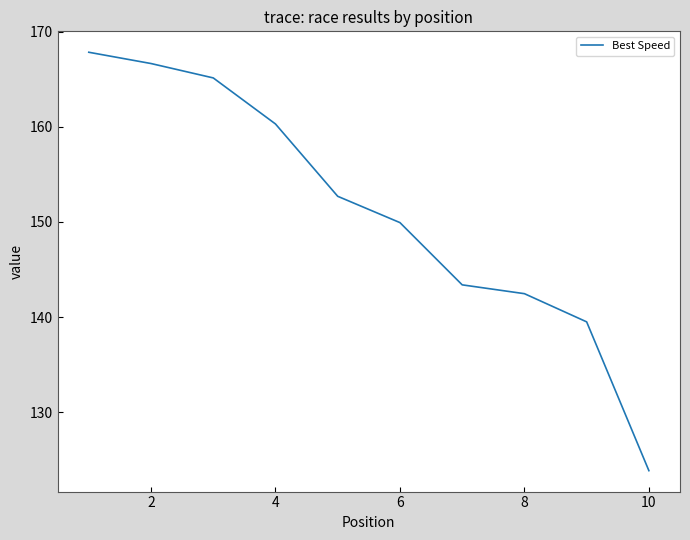

What is the difference between the maximum and second lowest values?

28.4